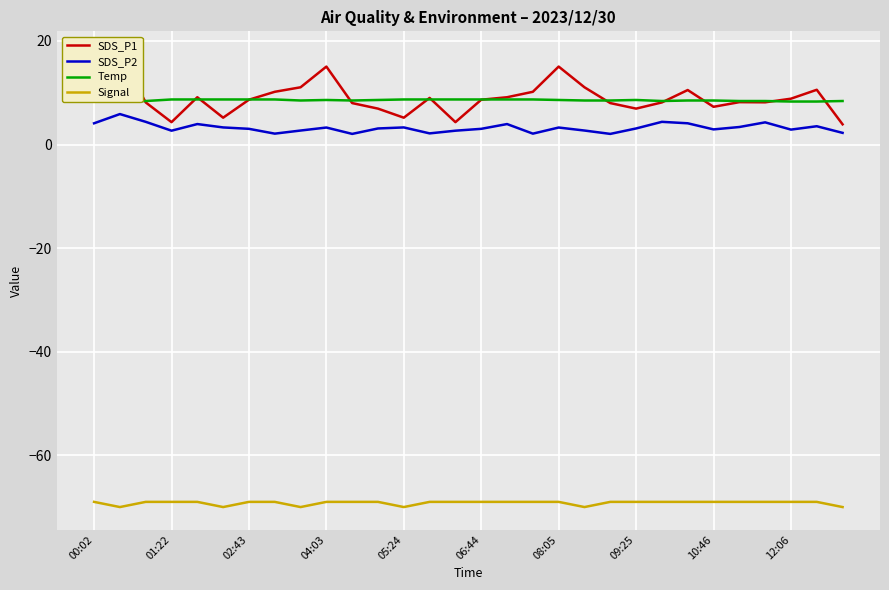

The value of Signal at 10:46 is -69.0. True or false?

True